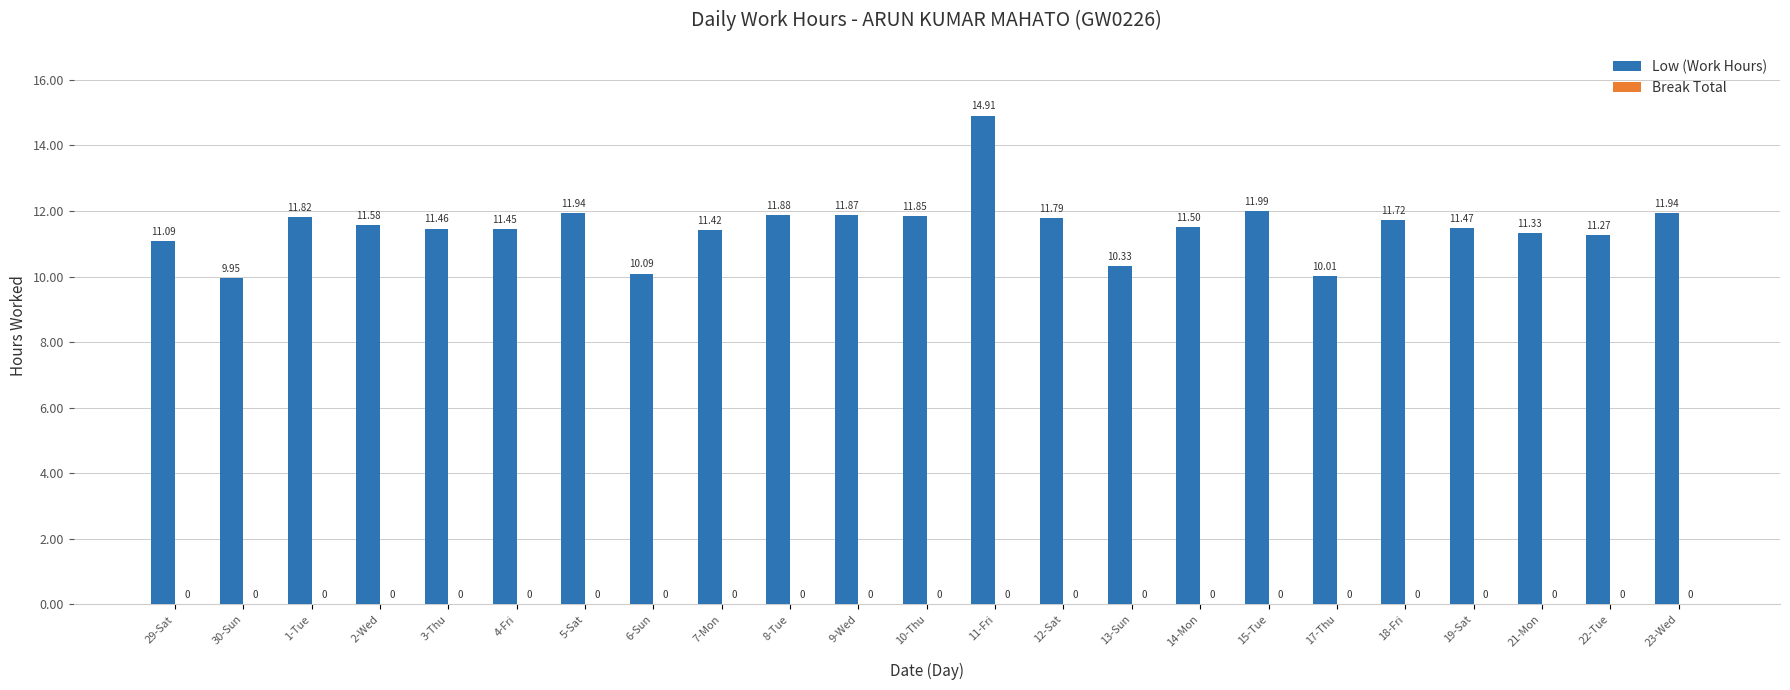

Which has a higher value, 12-Sat or 21-Mon?

12-Sat